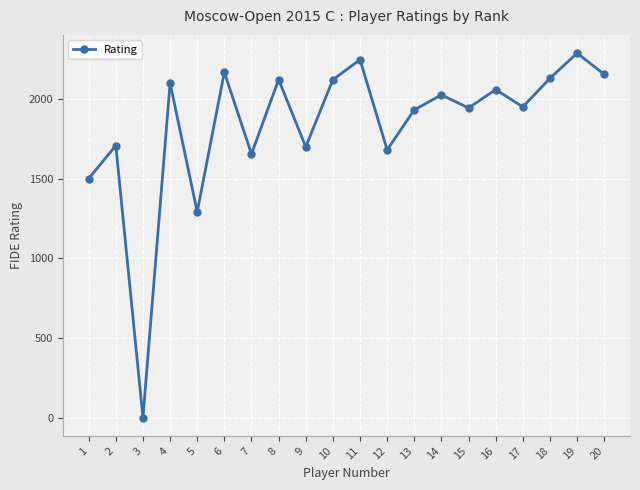

Which has a higher value, 7 or 15?

15